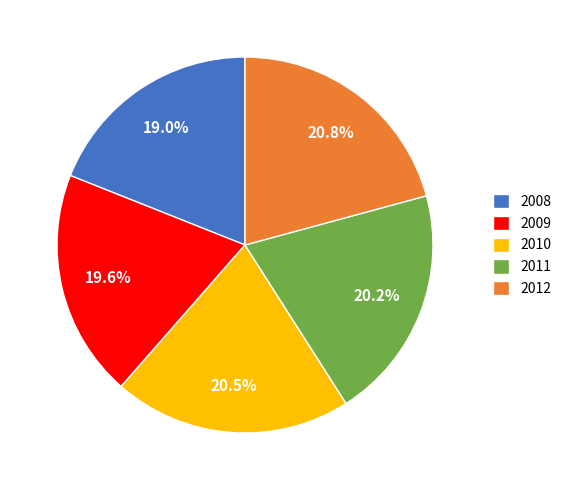

To the nearest percent, what is the combined percentage of 2008 and 2010?

39%